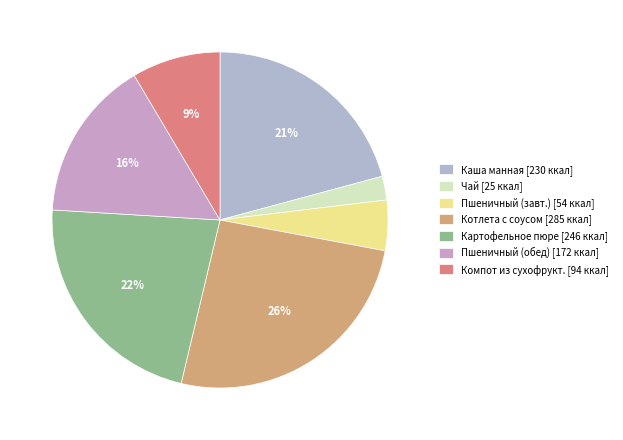

How many slices are in this pie chart?

7